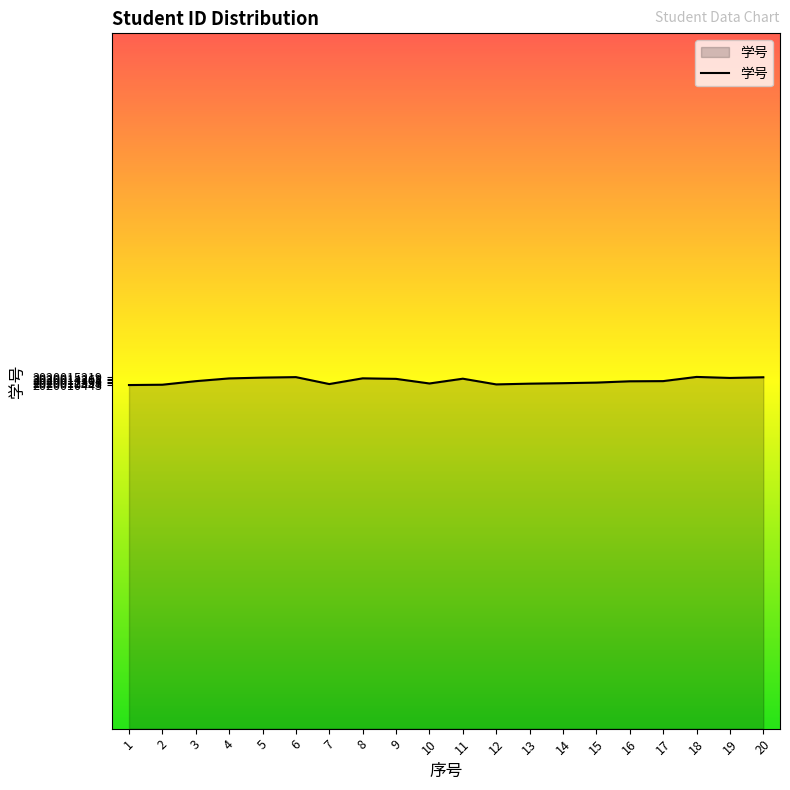

Approximately how many times larger is the value at 16 compared to 20?

1.0